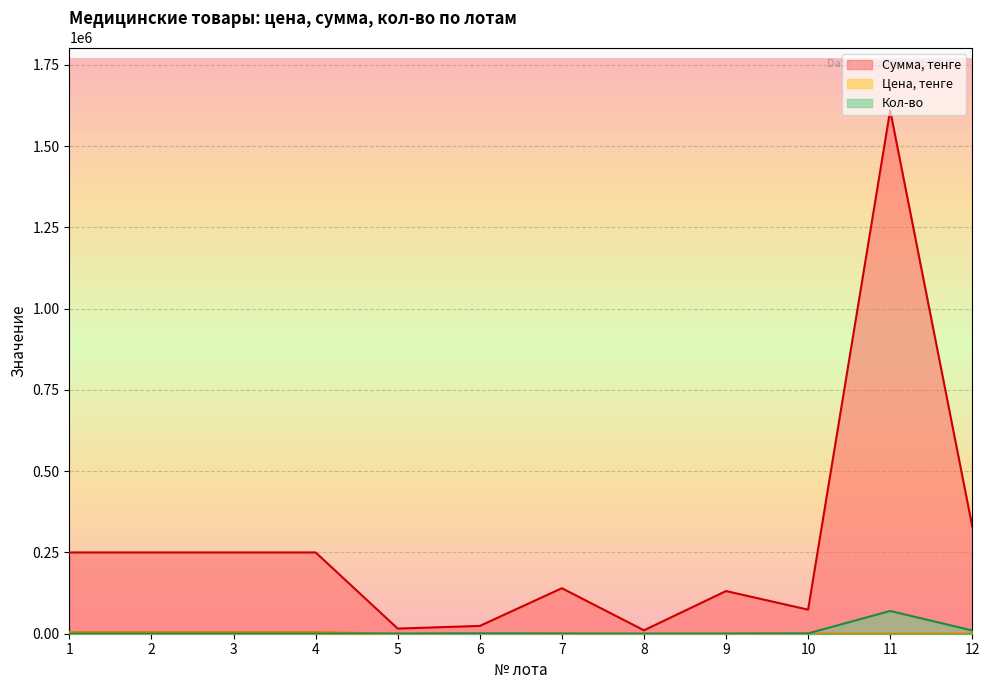

At which category does Сумма, тенге reach its first local valley?

5